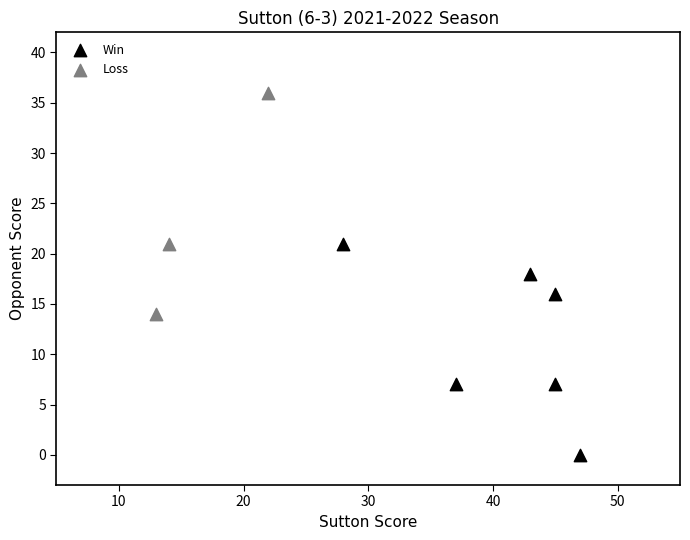

Which series reaches the minimum Y coordinate?

Win